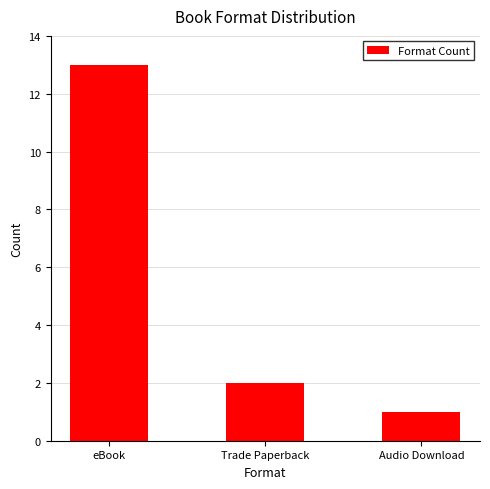

What is the label of the 3rd bar from the right?

eBook